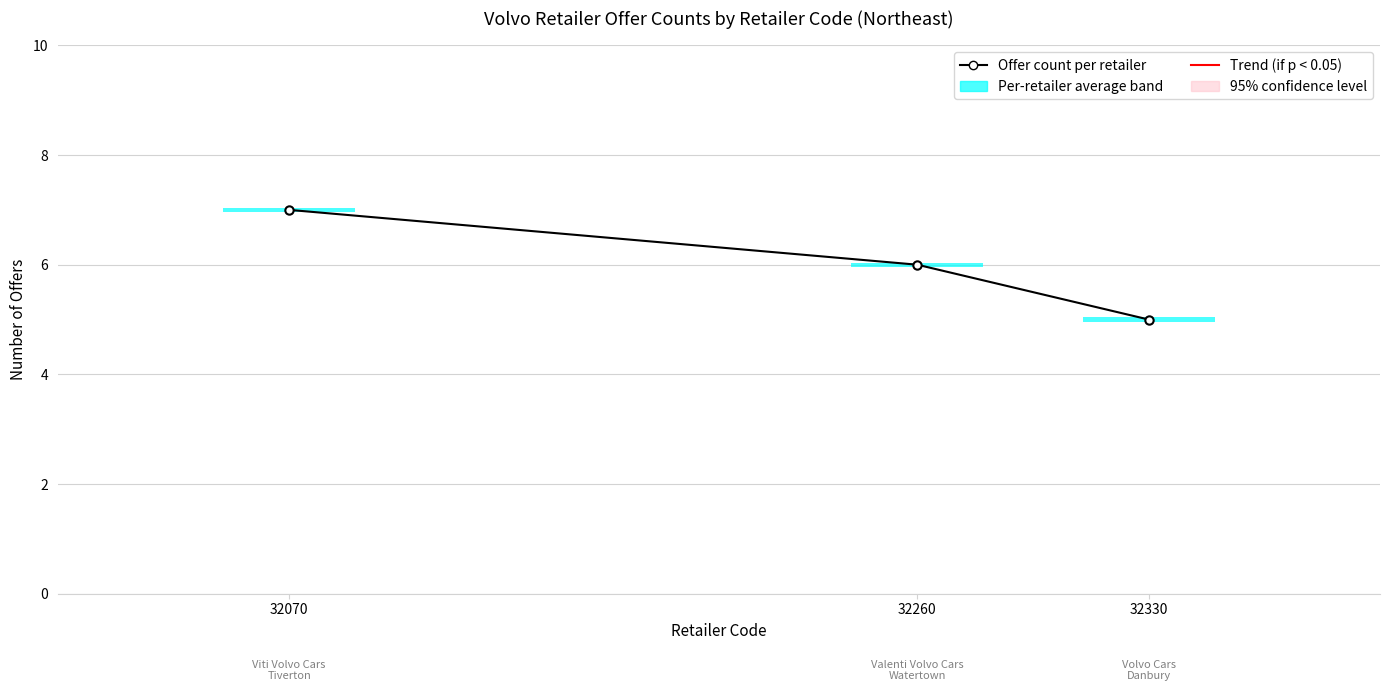

What is the change in value from 32260 to 32330?

-1